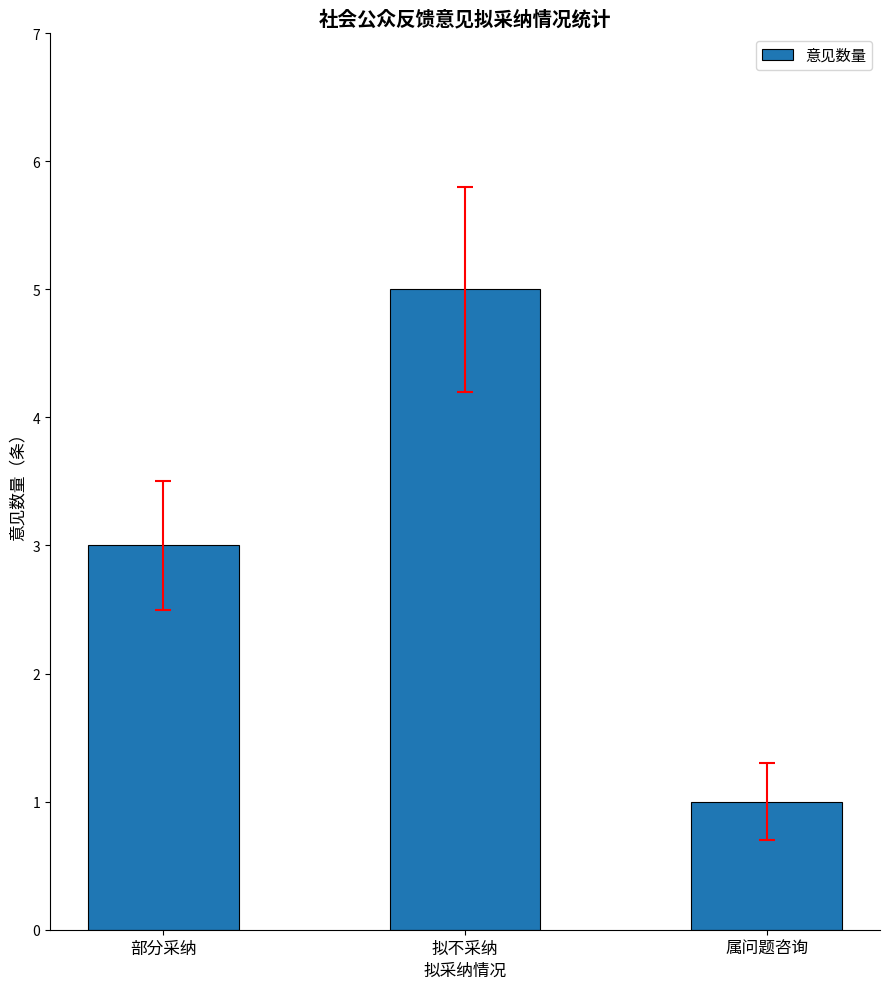

The value at 拟不采纳 is 7. True or false?

False